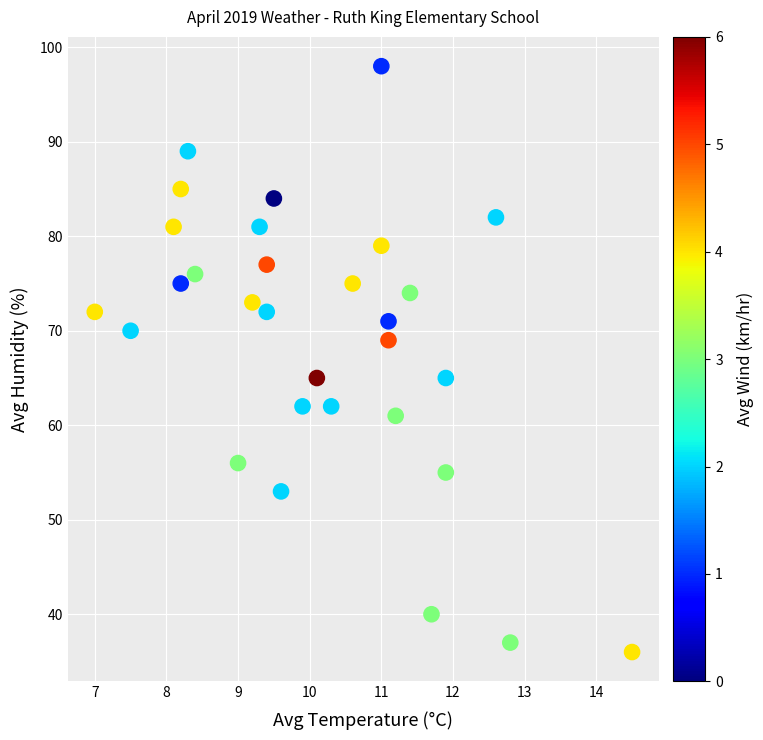

What is the range of Y values (max minus min)?

62